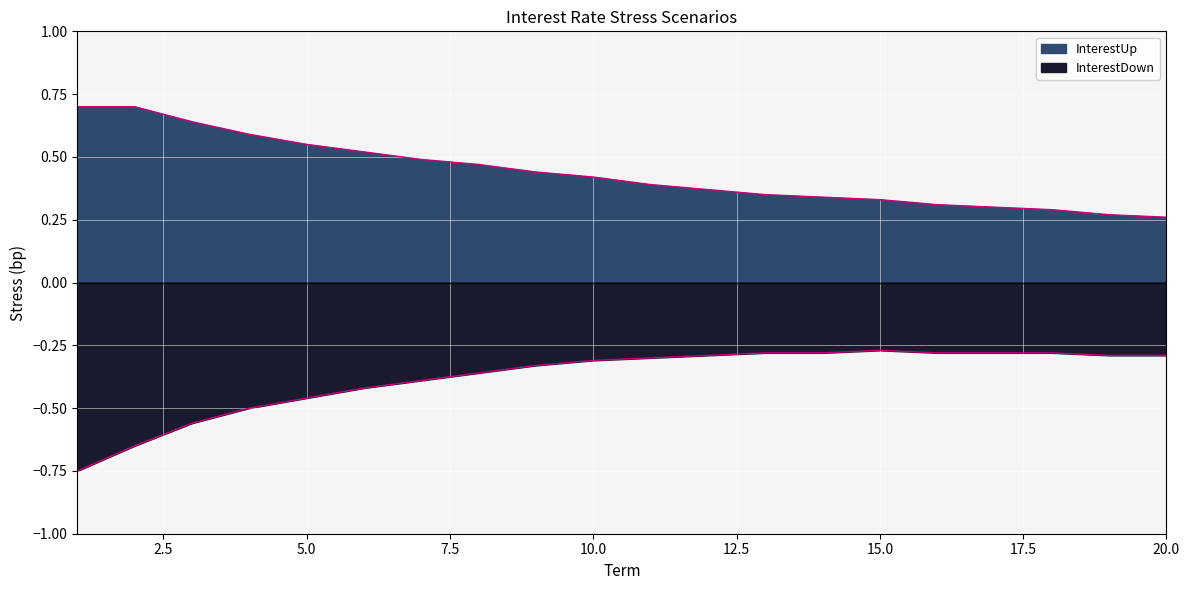

Reading right to left, transcribe all the data shown in this chart.

InterestUp: 0.3	0.3	0.3	0.3	0.3	0.3	0.3	0.3	0.4	0.4	0.4	0.4	0.5	0.5	0.5	0.6	0.6	0.6	0.7	0.7
InterestDown: -0.3	-0.3	-0.3	-0.3	-0.3	-0.3	-0.3	-0.3	-0.3	-0.3	-0.3	-0.3	-0.4	-0.4	-0.4	-0.5	-0.5	-0.6	-0.7	-0.8